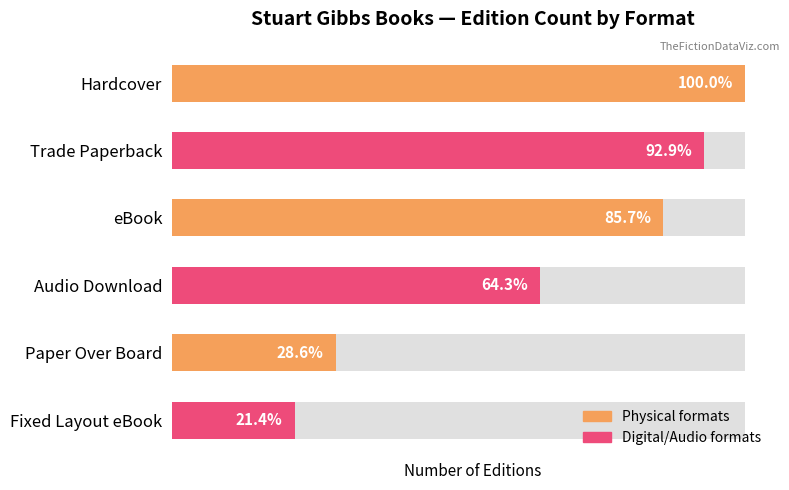

Approximately how many times larger is the value at eBook compared to Trade Paperback?

0.9